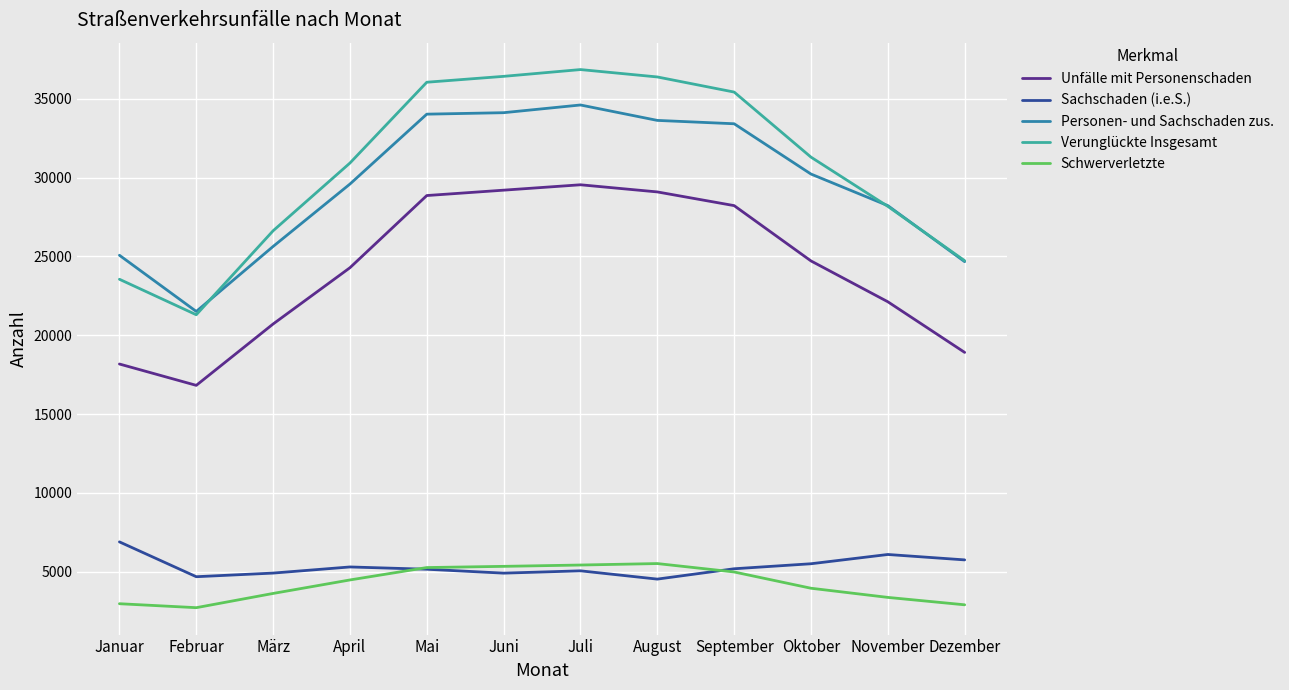

Which category has the lowest value in the Unfälle mit Personenschaden series?

Februar